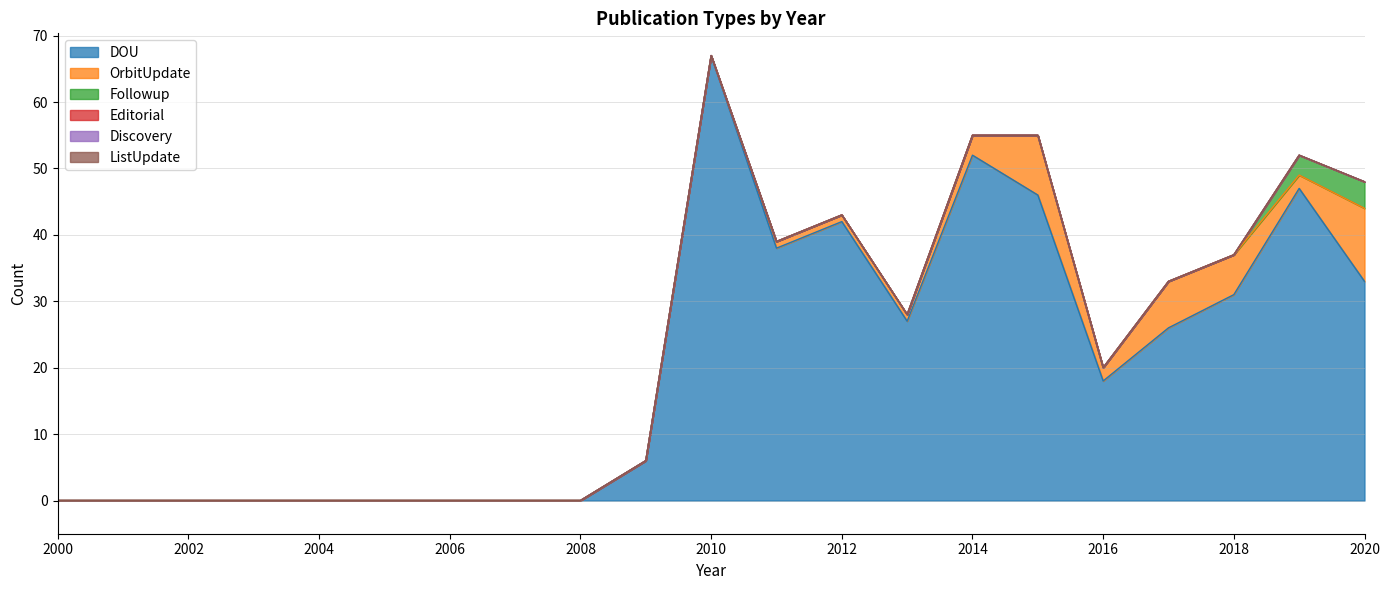

Reading left to right, what are all the values shown in this chart?

DOU: 2000=0	2001=0	2002=0	2003=0	2004=0	2005=0	2006=0	2007=0	2008=0	2009=6	2010=67	2011=38	2012=42	2013=27	2014=52	2015=46	2016=18	2017=26	2018=31	2019=47	2020=33
OrbitUpdate: 2000=0	2001=0	2002=0	2003=0	2004=0	2005=0	2006=0	2007=0	2008=0	2009=0	2010=0	2011=1	2012=1	2013=1	2014=3	2015=9	2016=2	2017=7	2018=6	2019=2	2020=11
Followup: 2000=0	2001=0	2002=0	2003=0	2004=0	2005=0	2006=0	2007=0	2008=0	2009=0	2010=0	2011=0	2012=0	2013=0	2014=0	2015=0	2016=0	2017=0	2018=0	2019=3	2020=4
Editorial: 2000=0	2001=0	2002=0	2003=0	2004=0	2005=0	2006=0	2007=0	2008=0	2009=0	2010=0	2011=0	2012=0	2013=0	2014=0	2015=0	2016=0	2017=0	2018=0	2019=0	2020=0
Discovery: 2000=0	2001=0	2002=0	2003=0	2004=0	2005=0	2006=0	2007=0	2008=0	2009=0	2010=0	2011=0	2012=0	2013=0	2014=0	2015=0	2016=0	2017=0	2018=0	2019=0	2020=0
ListUpdate: 2000=0	2001=0	2002=0	2003=0	2004=0	2005=0	2006=0	2007=0	2008=0	2009=0	2010=0	2011=0	2012=0	2013=0	2014=0	2015=0	2016=0	2017=0	2018=0	2019=0	2020=0